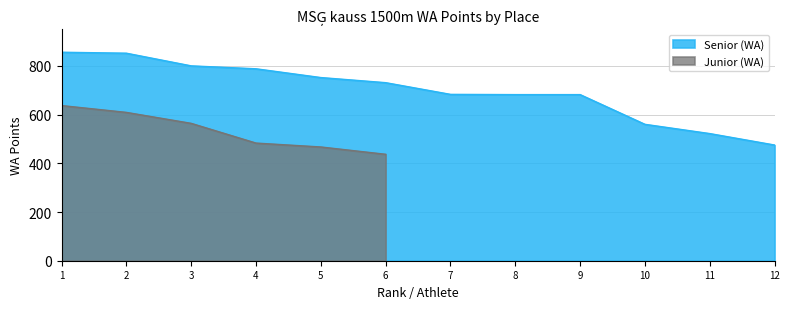

What is the difference between the maximum and minimum values?

381